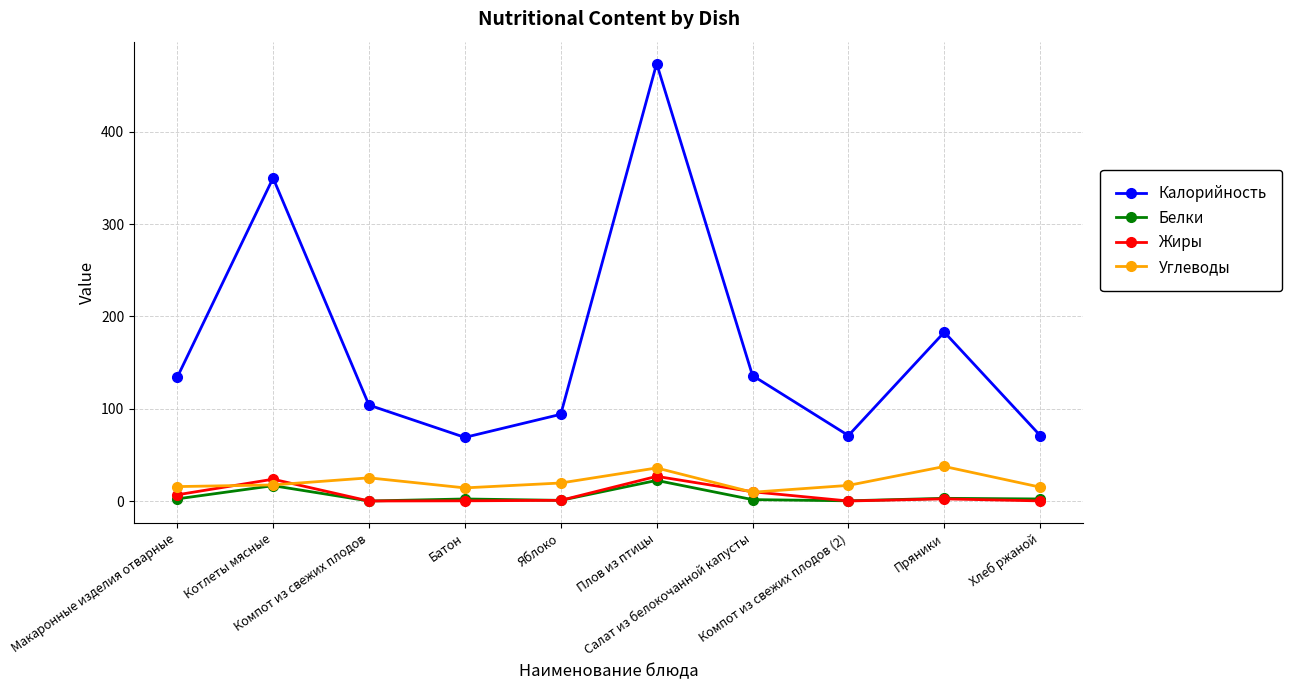

At which category is the sum across all series the highest?

Плов из птицы